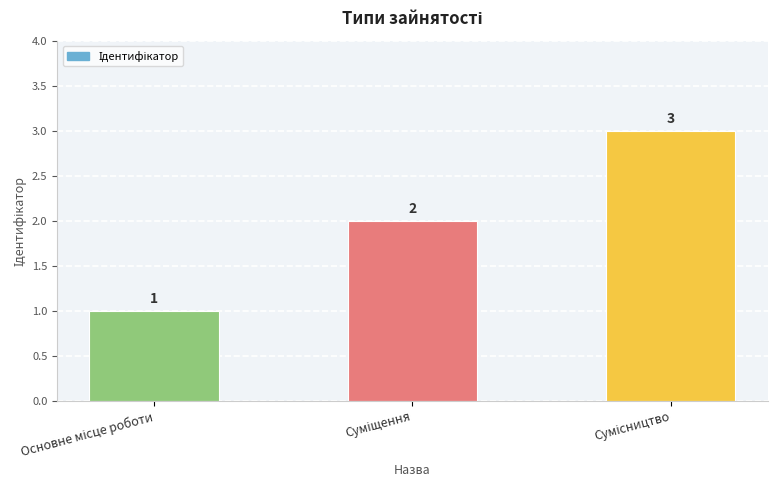

What is the sum of all values?

6